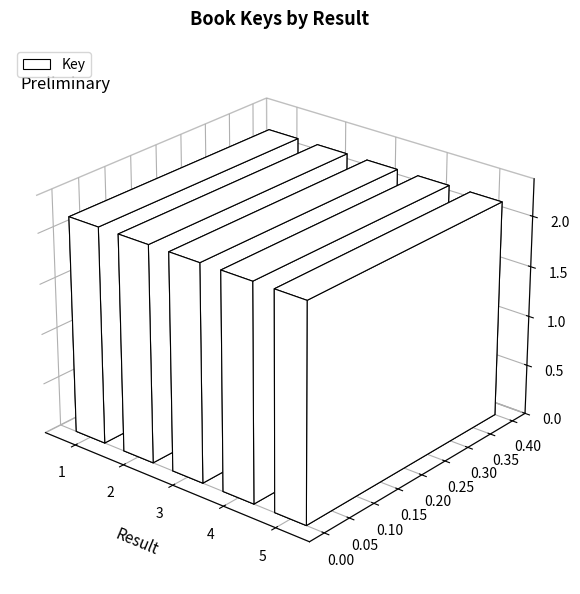

Rank the categories by value from highest to lowest.

4, 2, 1, 3, 5